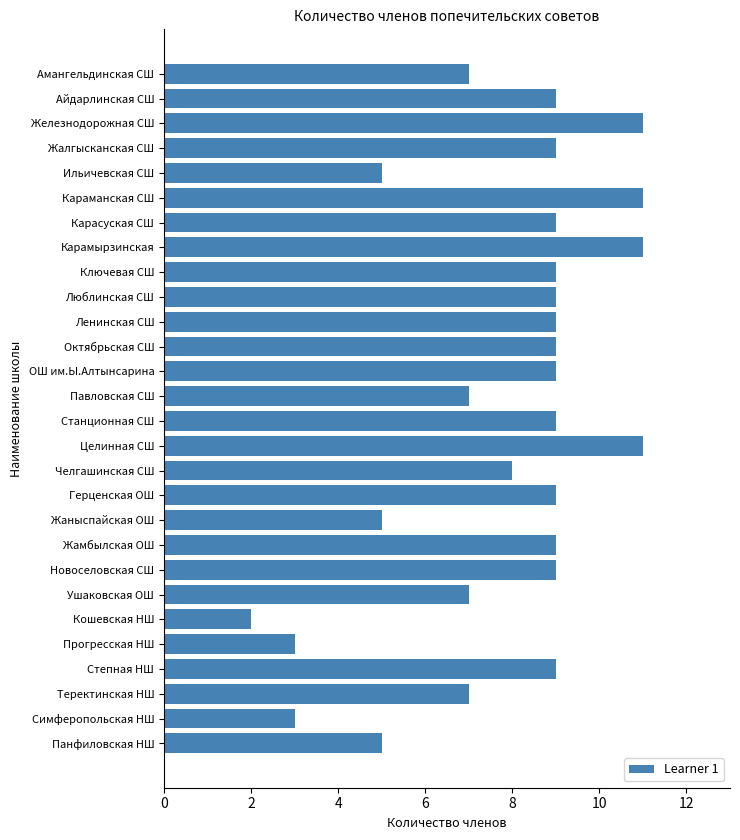

Between Октябрьская СШ and Павловская СШ, which is larger?

Октябрьская СШ